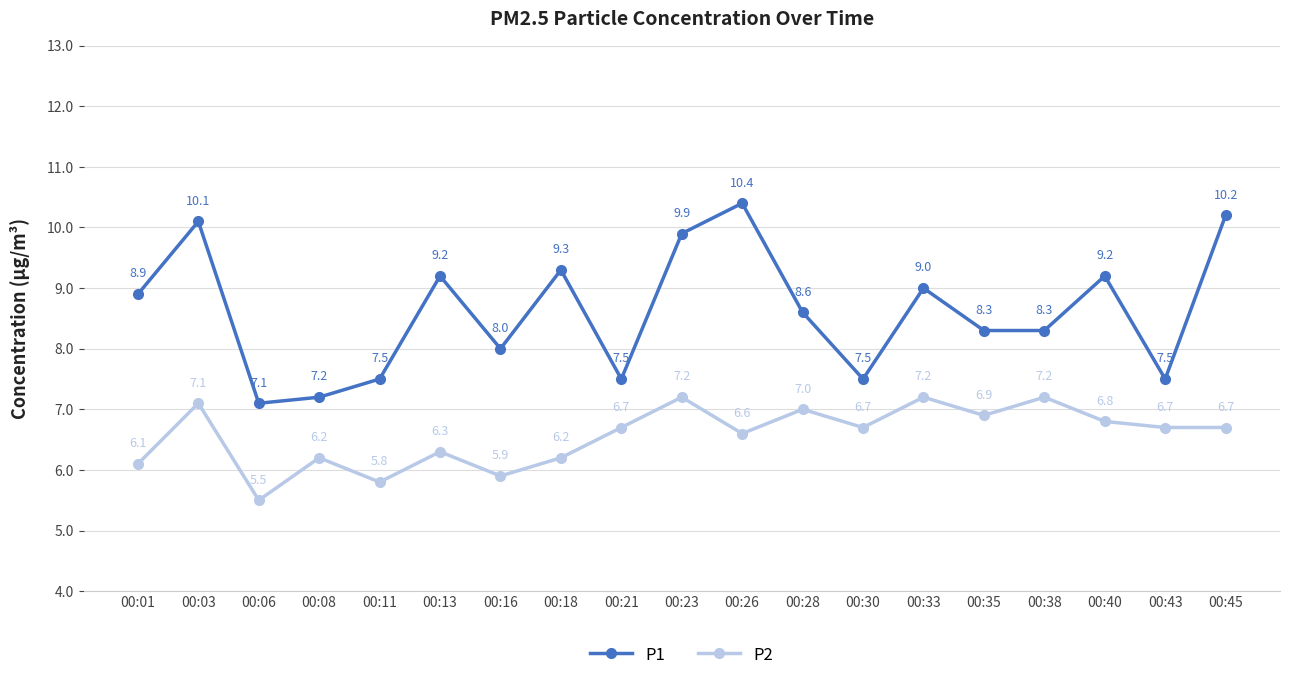

List the series in order of their overall mean, lowest first.

P2, P1